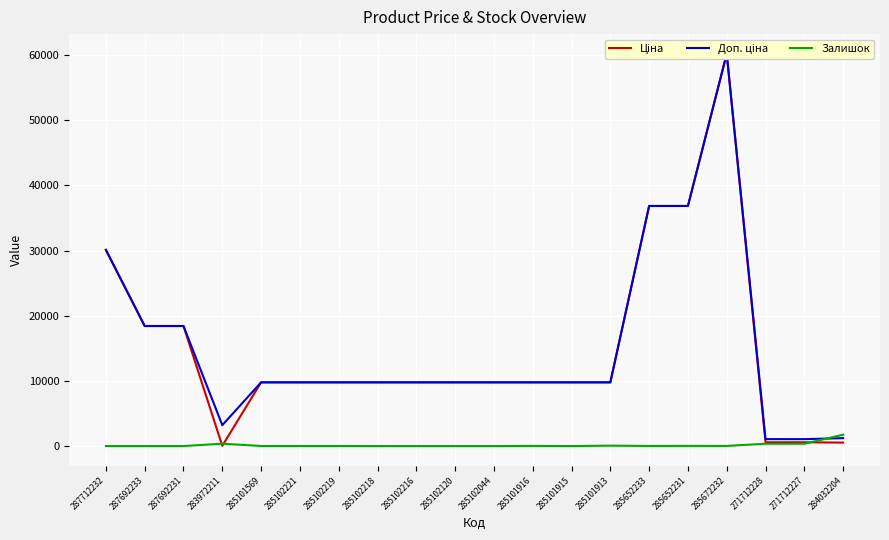

True or false: Доп. ціна has more than 0 points higher than both neighbors.

True